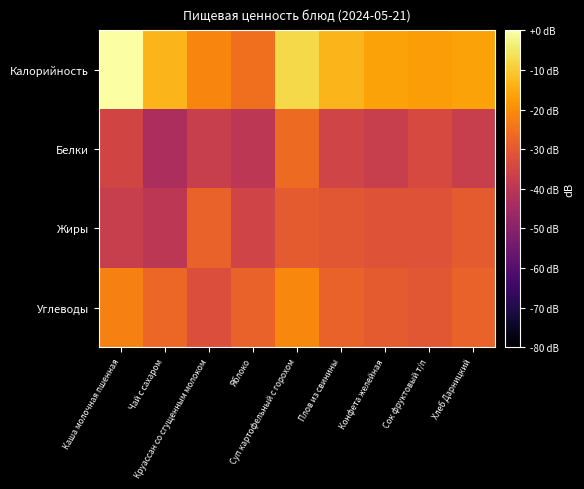

Which series has the largest total across all categories?

Калорийность